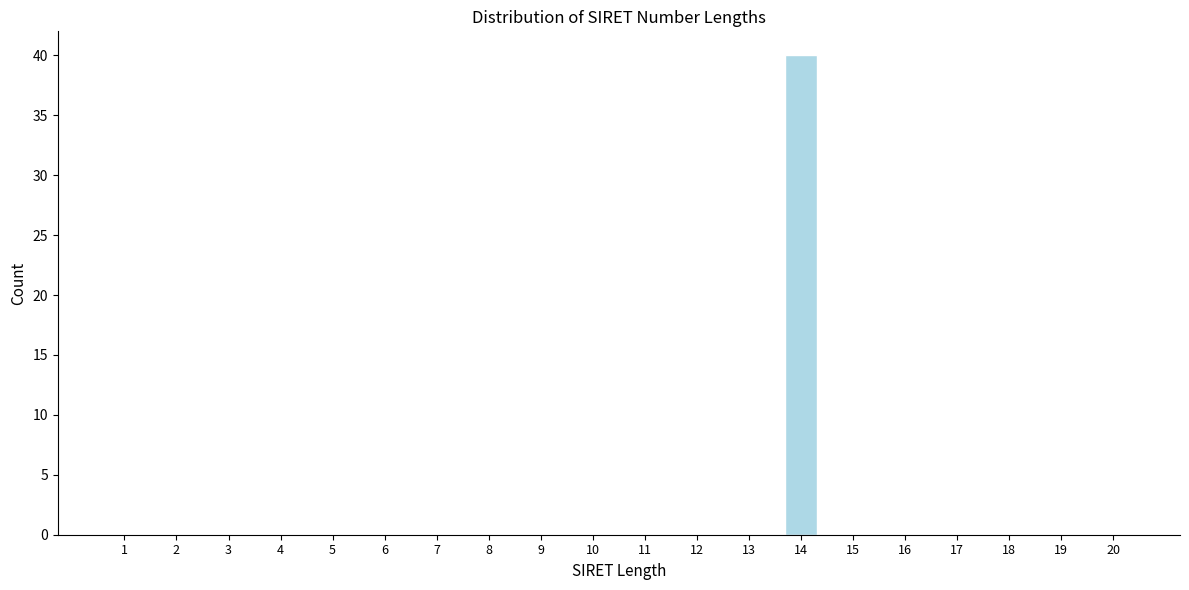

Reading left to right, list all the values displayed in this chart.

1=0	2=0	3=0	4=0	5=0	6=0	7=0	8=0	9=0	10=0	11=0	12=0	13=0	14=40	15=0	16=0	17=0	18=0	19=0	20=0